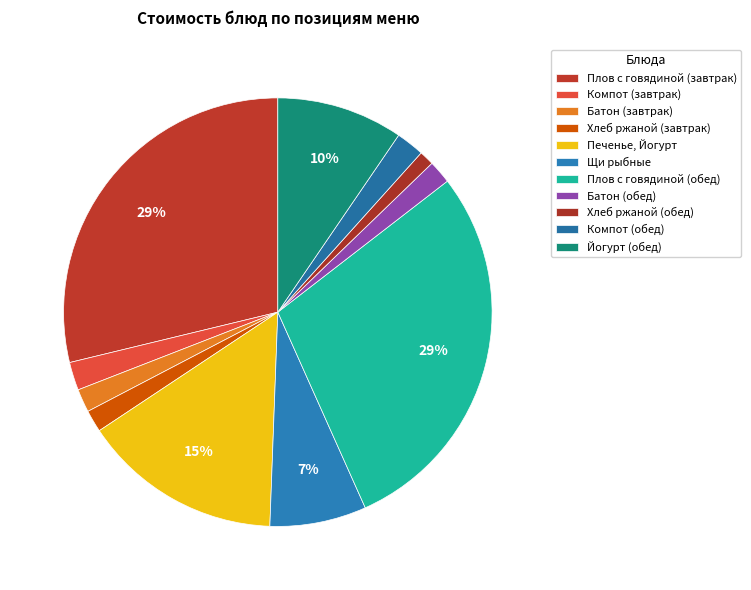

How many segments does this pie chart have?

11